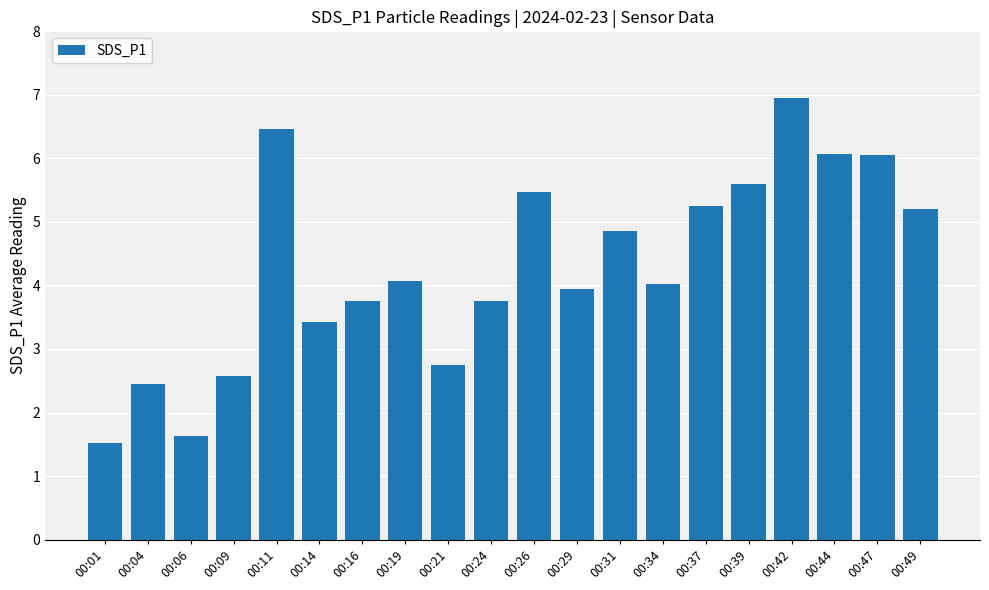

Count the number of categories in the chart.

20